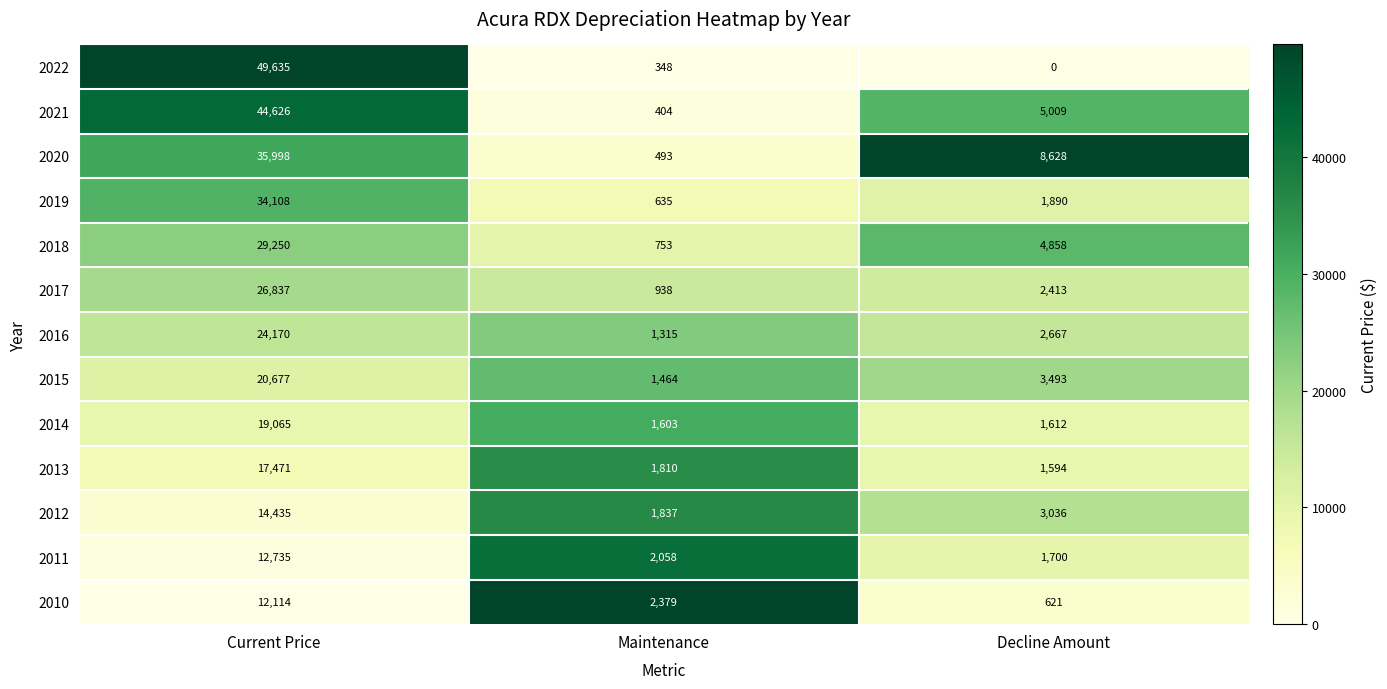

At Maintenance, list the series in order from smallest to largest.

2022, 2021, 2020, 2019, 2018, 2017, 2016, 2015, 2014, 2013, 2012, 2011, 2010